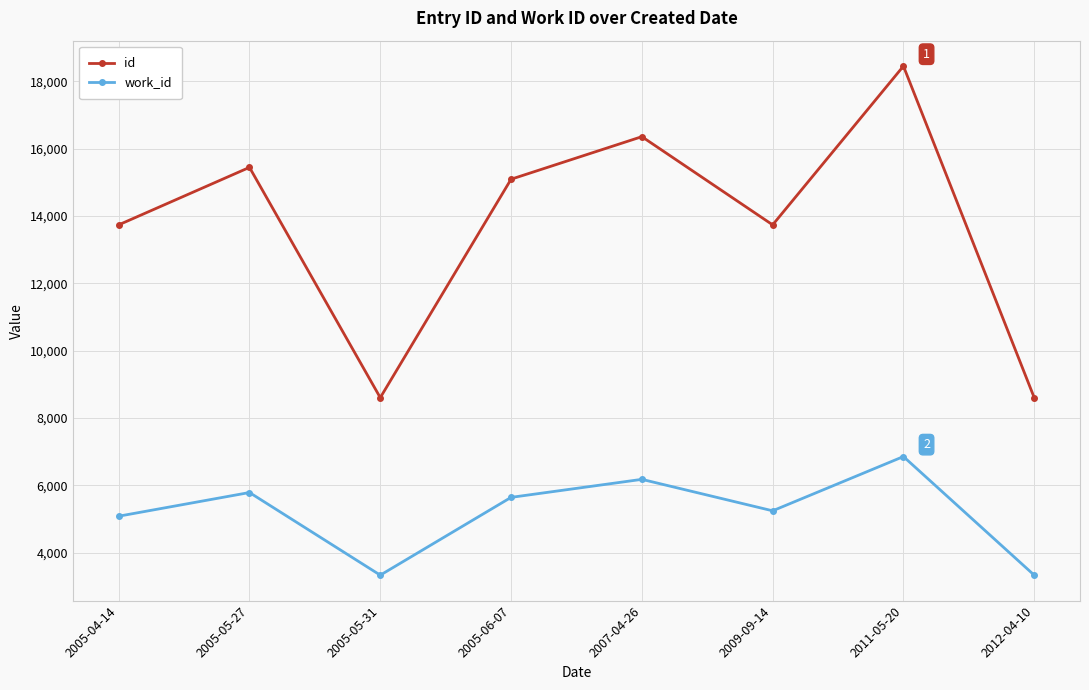

Which series has the widest spread of values?

id